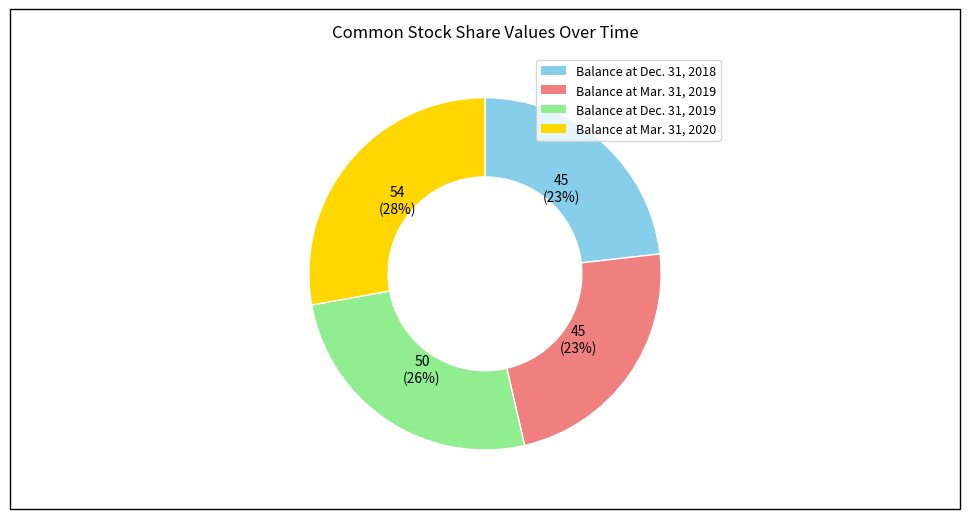

Count the number of slices in the pie.

4